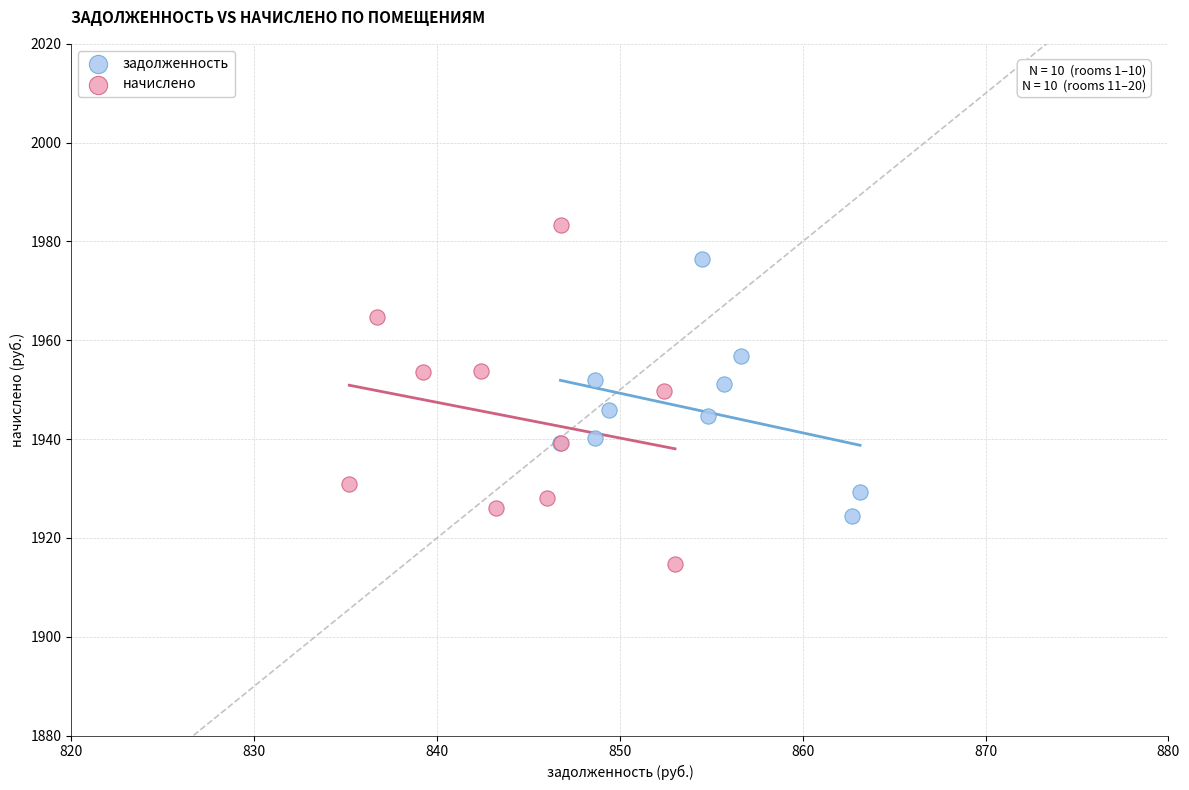

Which series has the largest Y range (max minus min)?

начислено